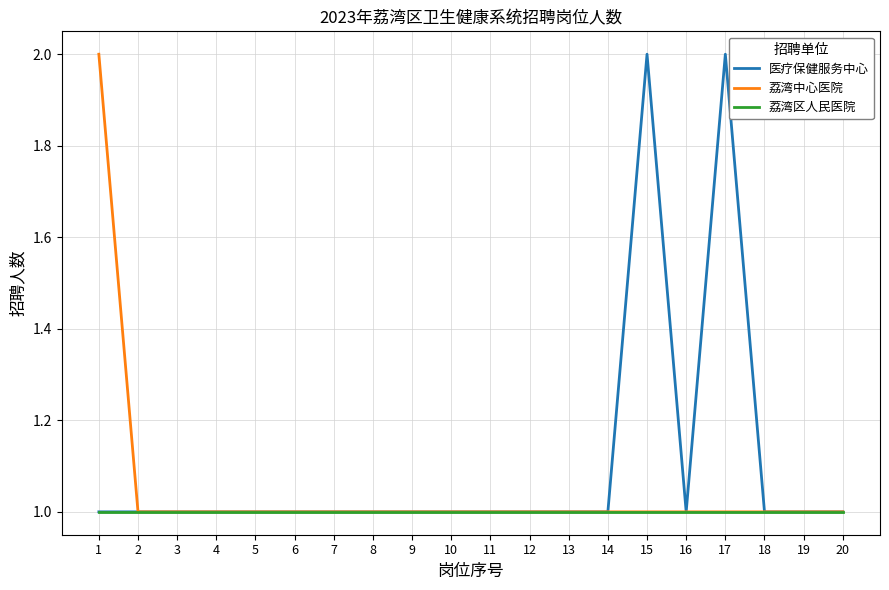

Which series has the largest total across all categories?

医疗保健服务中心